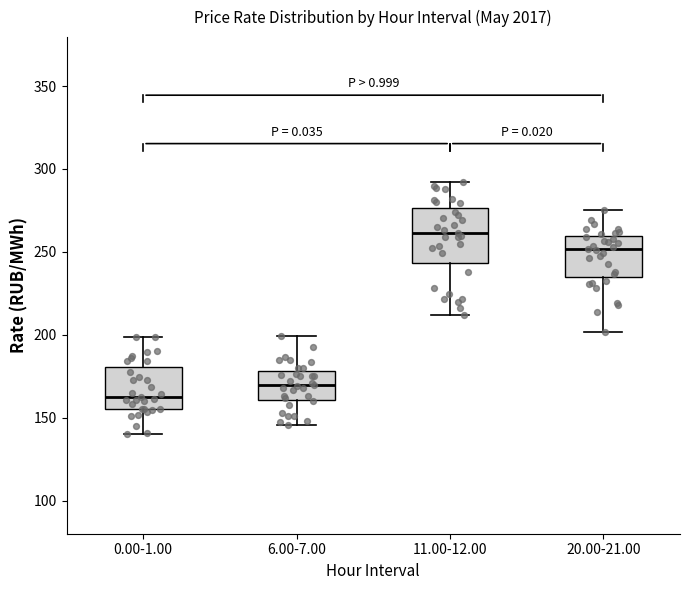

Which box is the tallest, from its lower edge to its upper edge?

11.00-12.00